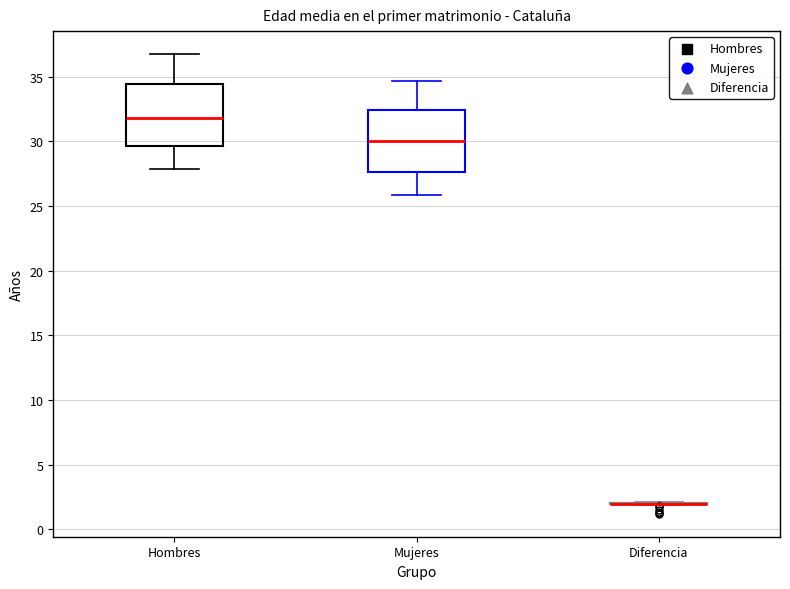

Where is the lower edge of the box for Mujeres on the y-axis? The values are not printed on the chart, so give them approximately, as read against the axis.

27.5